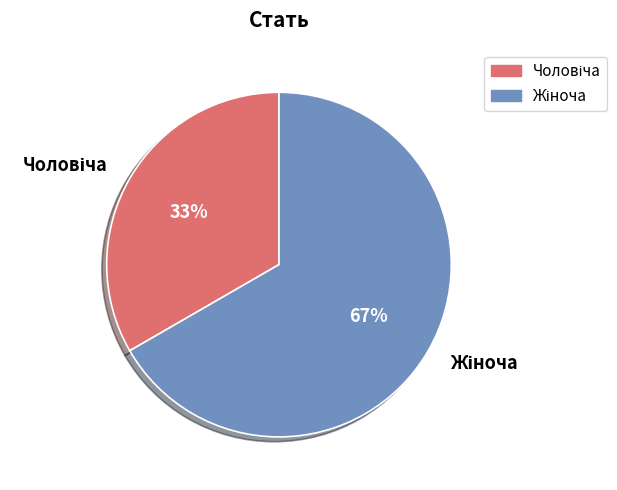

Is there any slice that represents more than half of the pie?

Yes